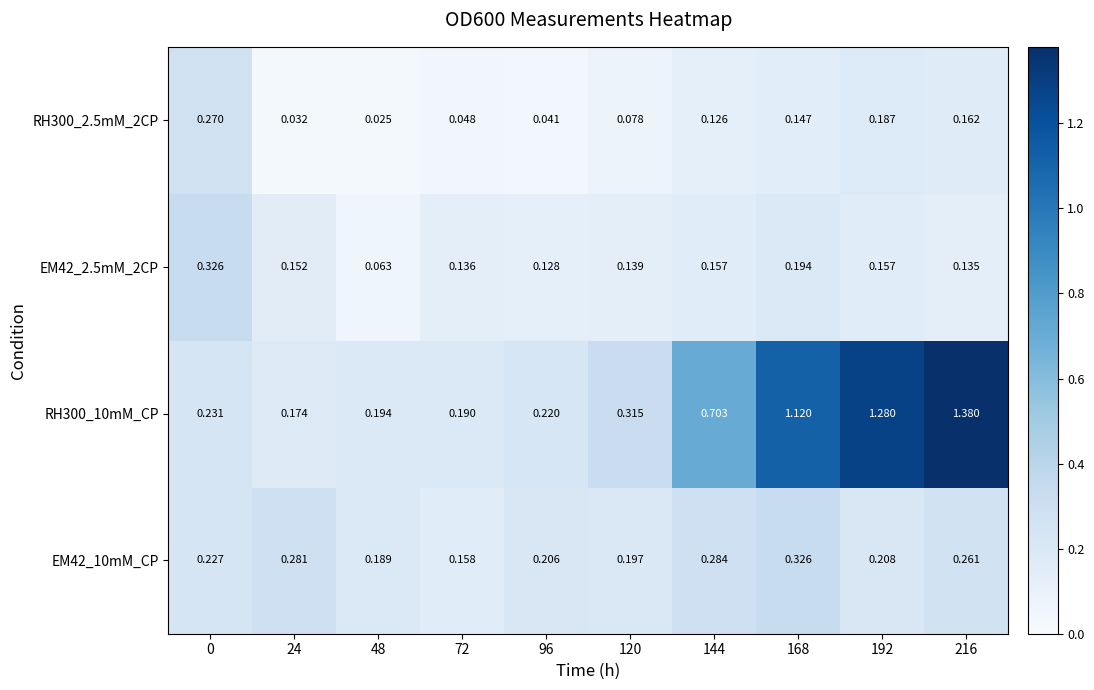

Is the value of RH300_2.5mM_2CP at 48 greater than the value of RH300_10mM_CP at 24?

No